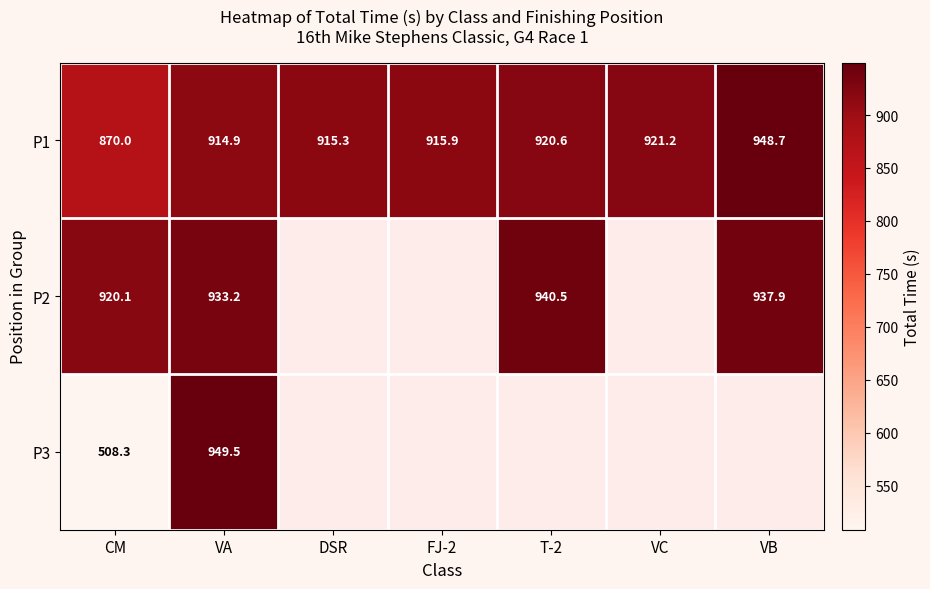

How many values in the P1 series are below 915?

2